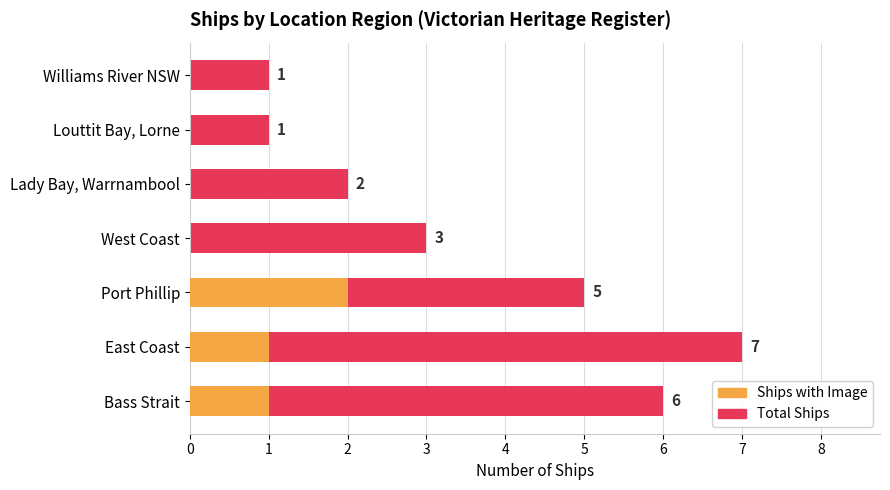

Rank the series at Louttit Bay, Lorne from highest to lowest value.

Total Ships, Ships with Image